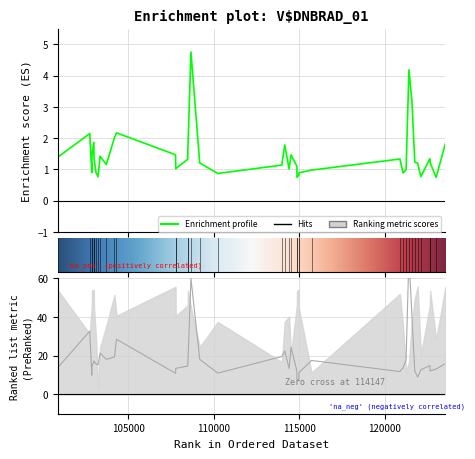

How many data points in dnbrad are less than 1?

12